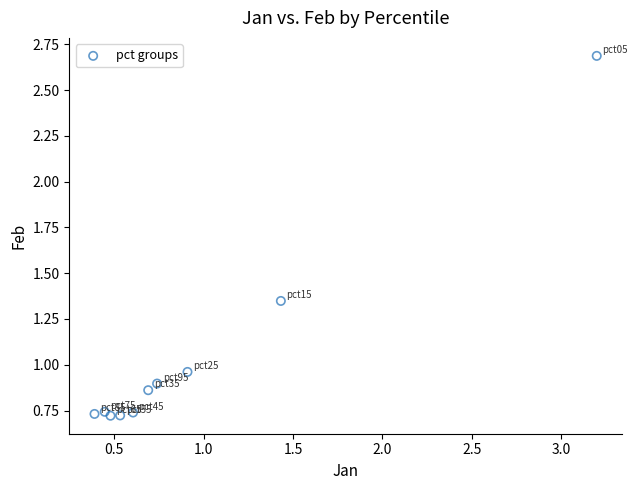

What is the range of X values (max minus min)?

2.8